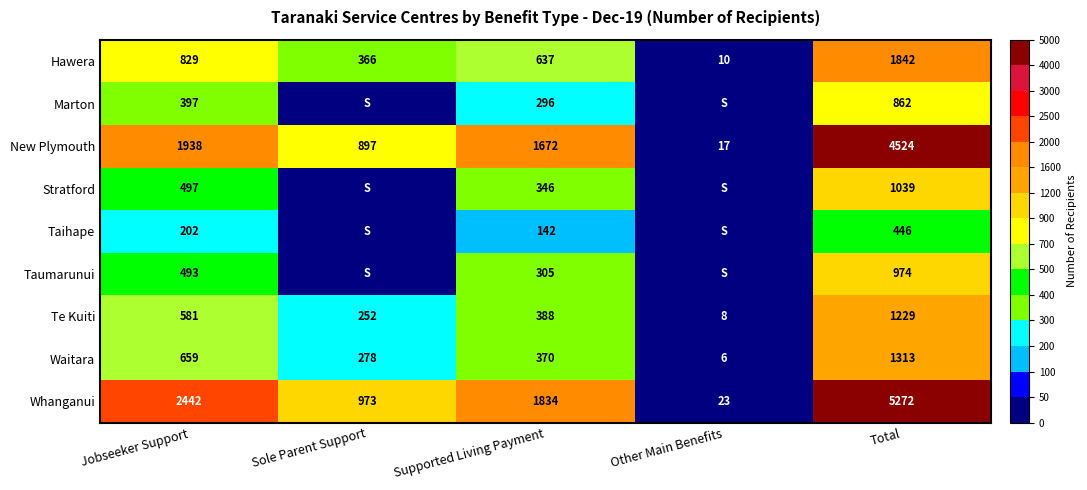

How many data points in Hawera are less than 637?

2